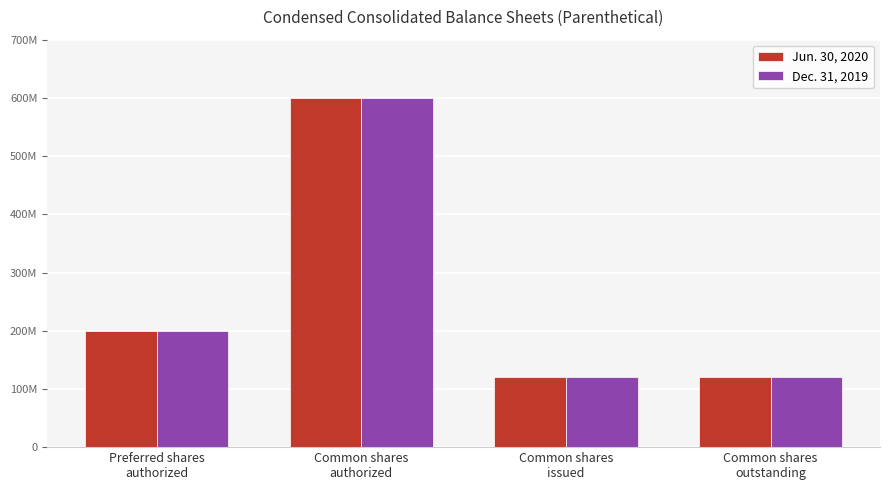

Are the bars grouped side by side (vs. stacked)?

Yes